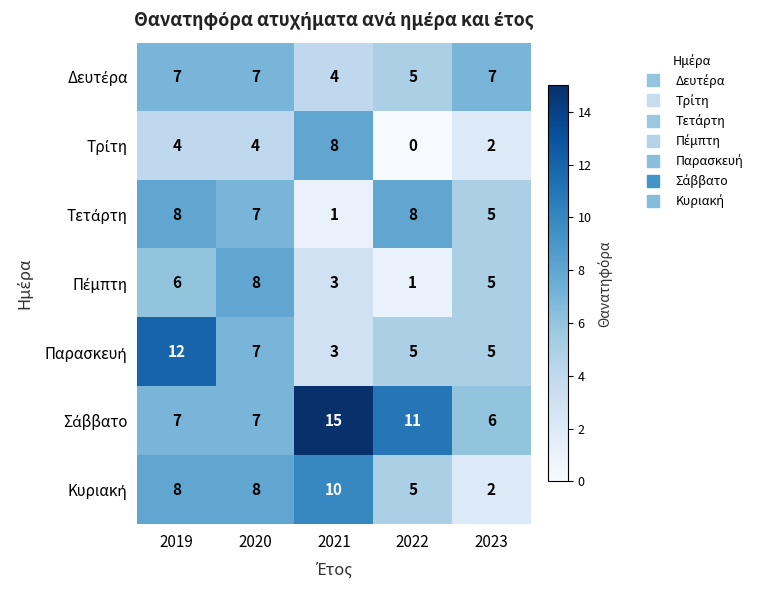

Which category has the lowest value across all series?

2022